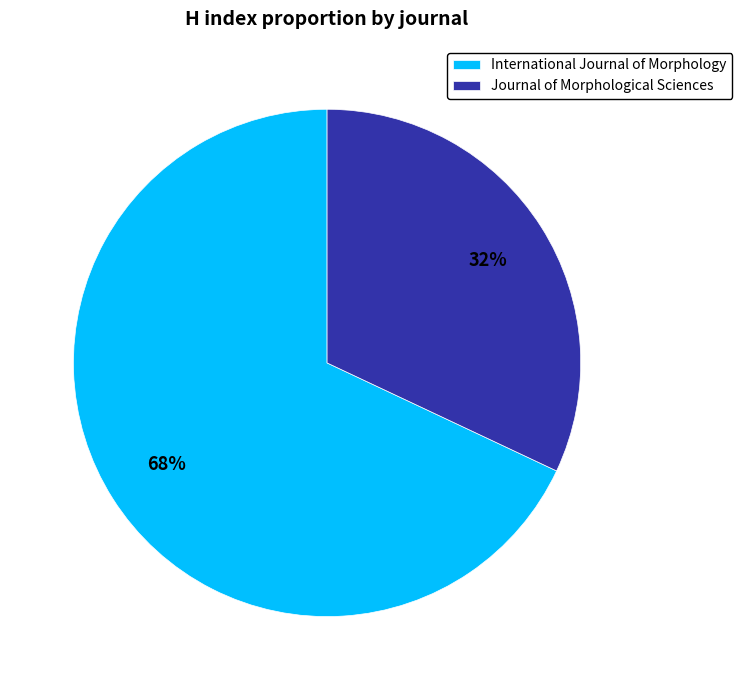

Do Journal of Morphological Sciences and International Journal of Morphology together represent more than half of the pie?

Yes